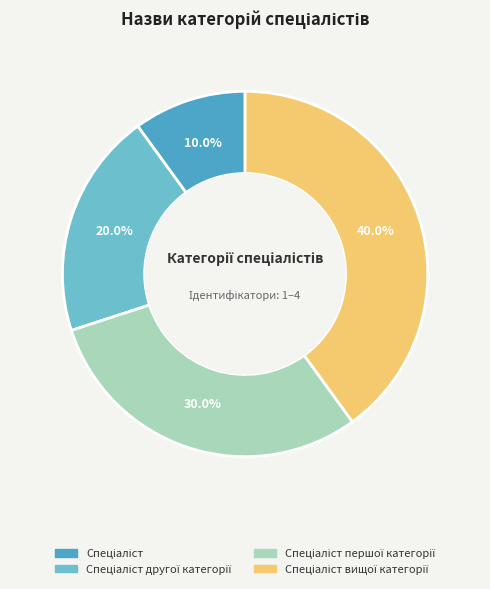

Is there any slice that represents more than half of the pie?

No